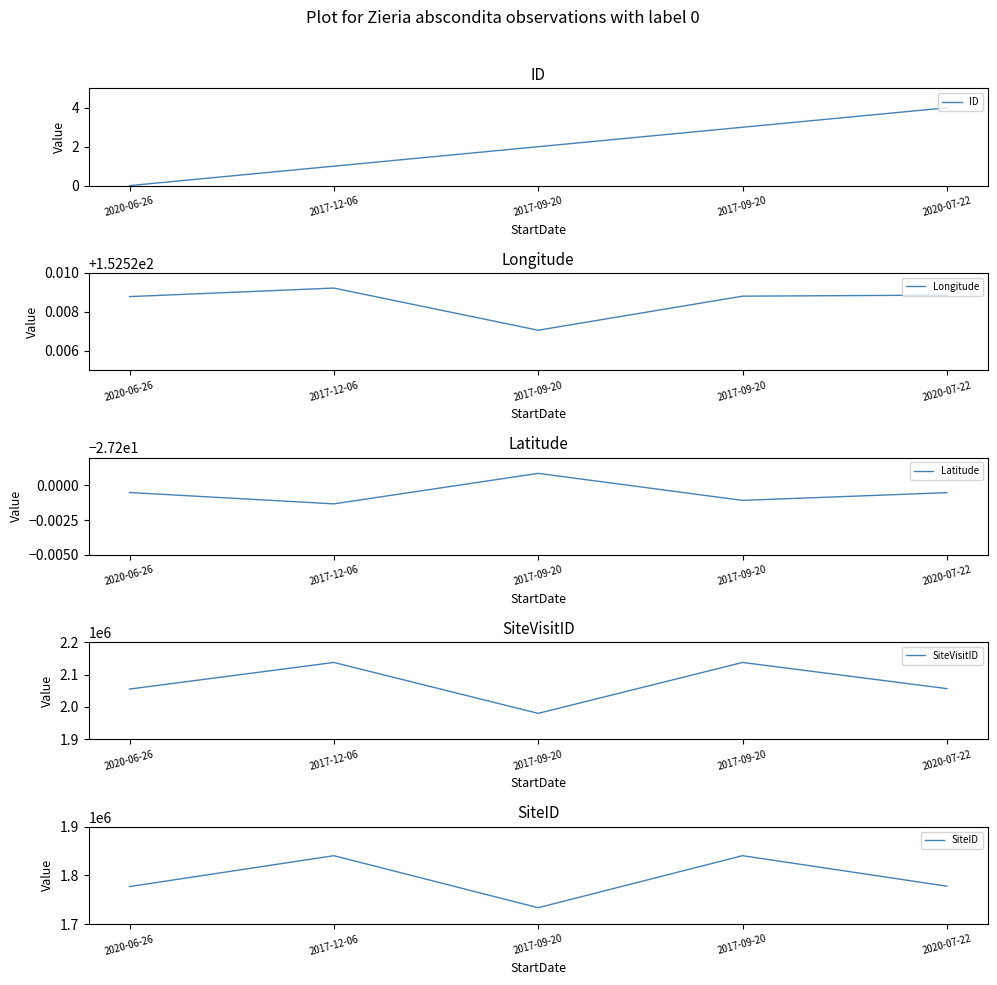

What is the average value of the Latitude series?

-27.2